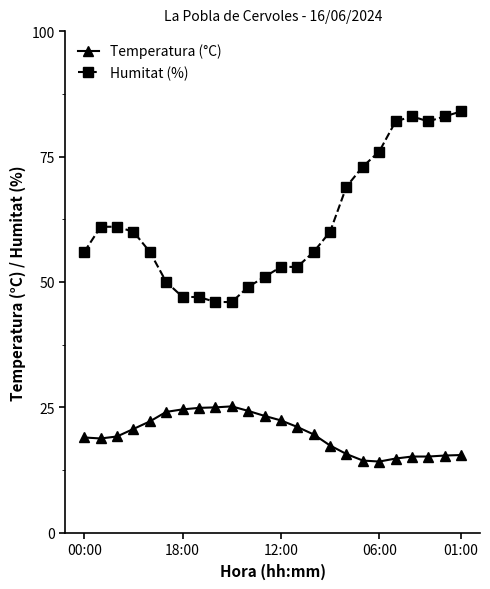

True or false: Temperatura (°C) and Humitat (%) intersect in this chart.

False